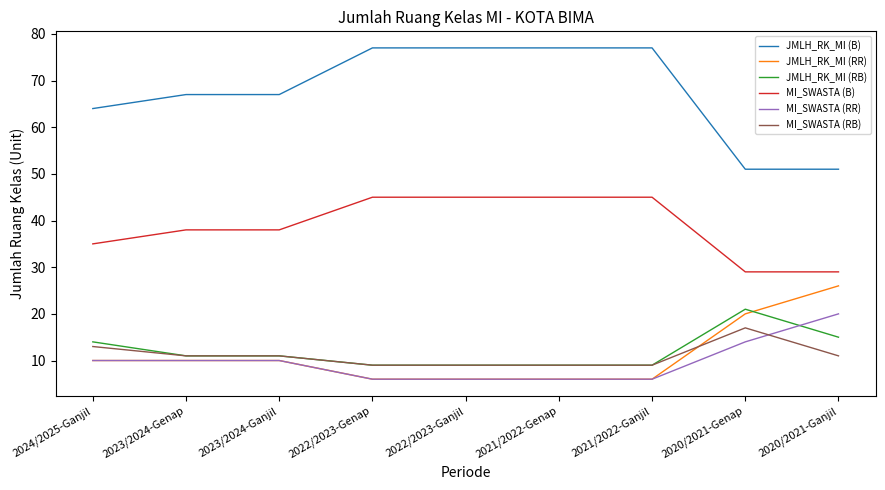

Reading right to left, transcribe all the data shown in this chart.

JMLH_RK_MI (B): 51	51	77	77	77	77	67	67	64
JMLH_RK_MI (RR): 26	20	6	6	6	6	10	10	10
JMLH_RK_MI (RB): 15	21	9	9	9	9	11	11	14
MI_SWASTA (B): 29	29	45	45	45	45	38	38	35
MI_SWASTA (RR): 20	14	6	6	6	6	10	10	10
MI_SWASTA (RB): 11	17	9	9	9	9	11	11	13